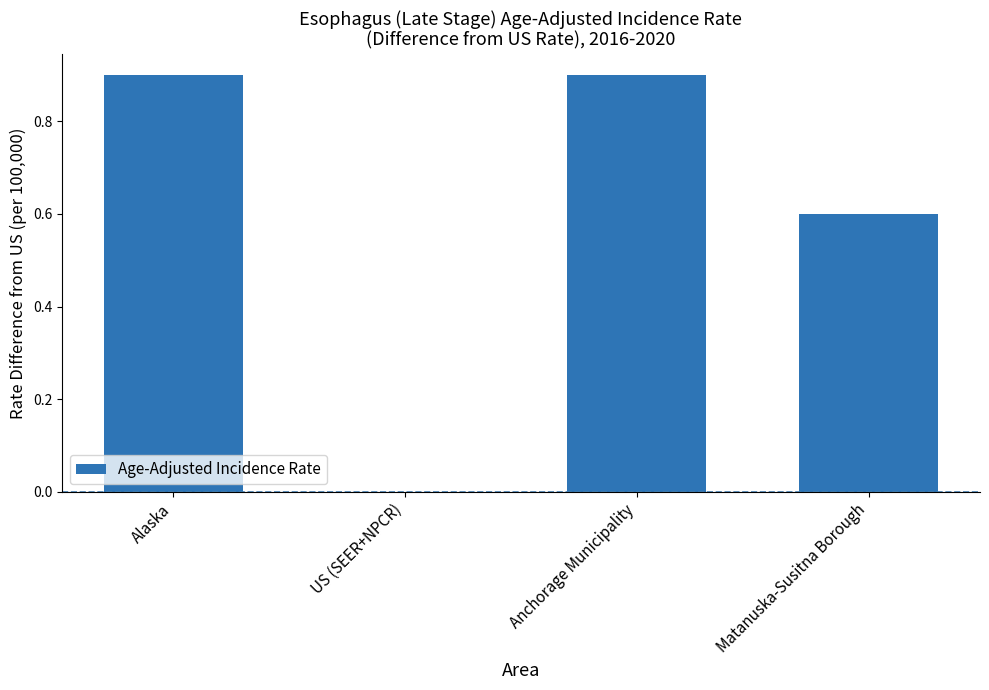

What is the maximum value shown in the chart?

0.9